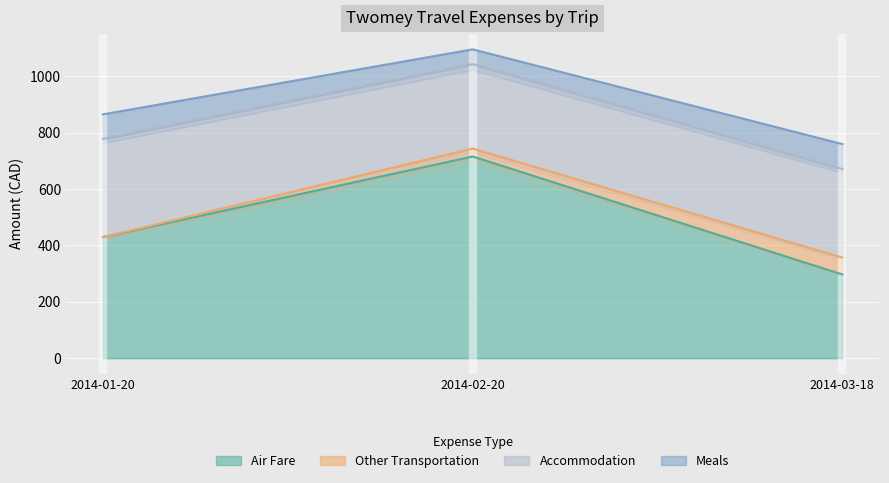

At how many categories does at least one series exceed 632?

1